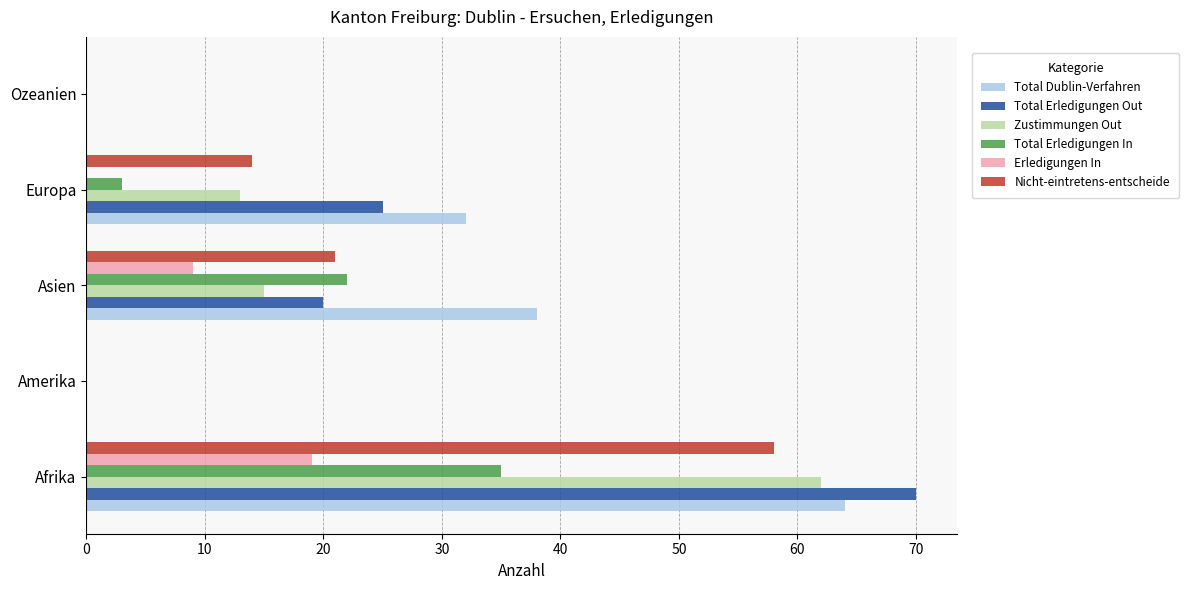

Which series changed the most between Afrika and Ozeanien?

Total Erledigungen Out